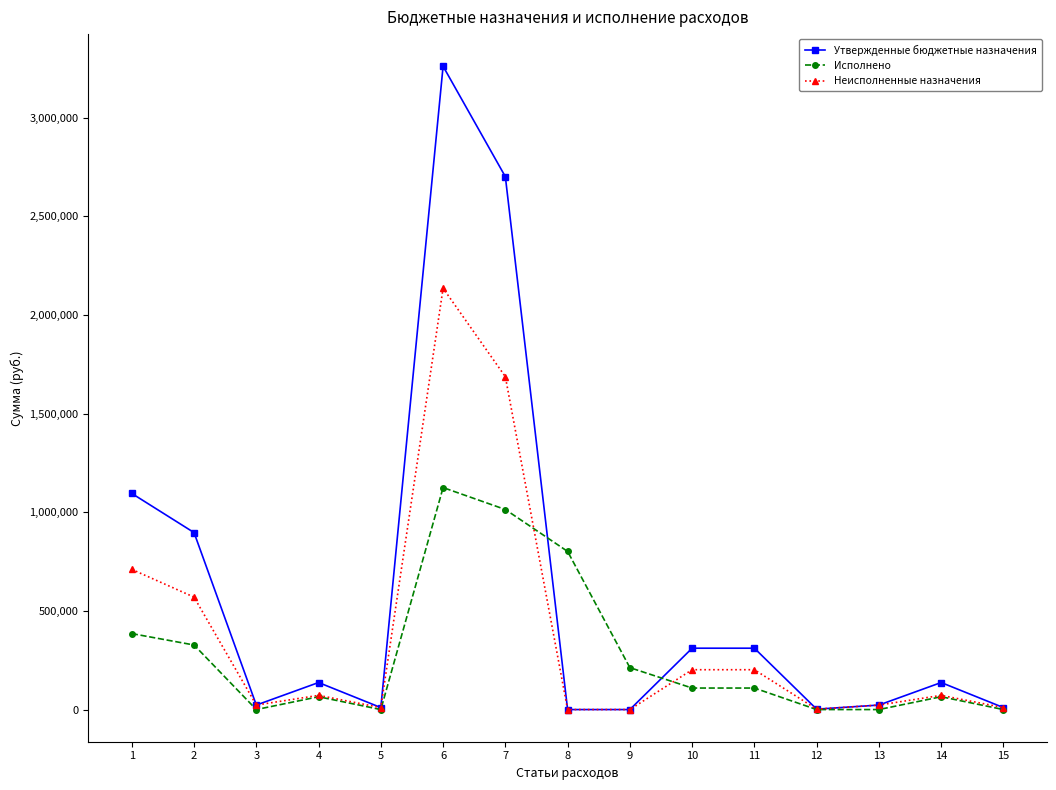

The value of Исполнено at 9 is 353622.1. True or false?

False